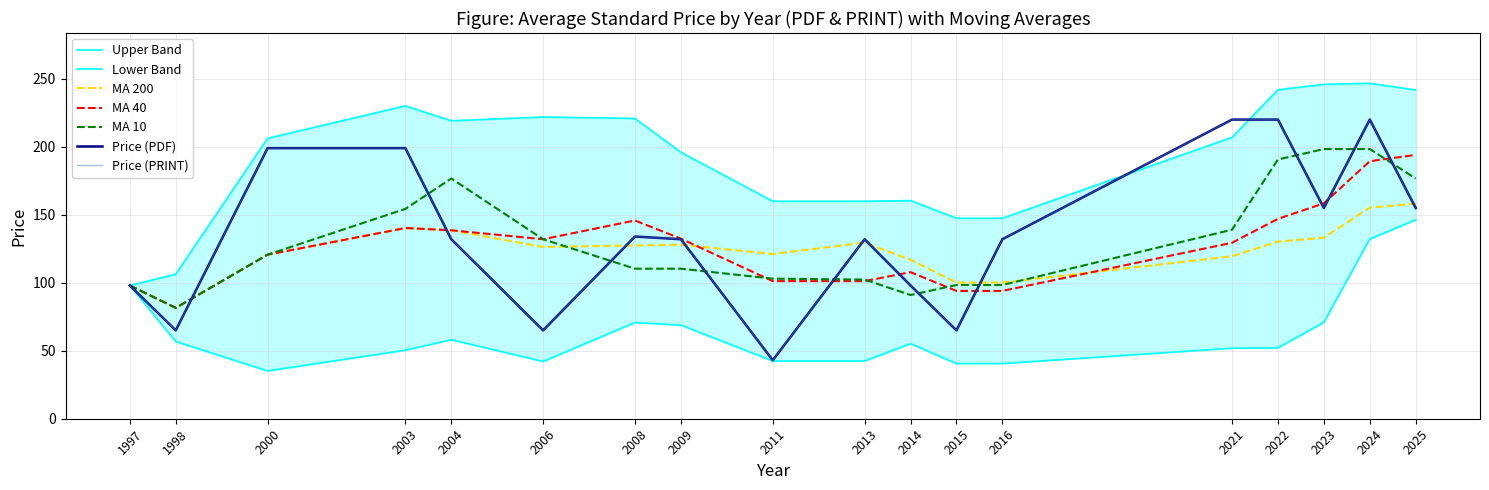

What is the difference between the maximum and minimum values in the Price (PDF) series?

177